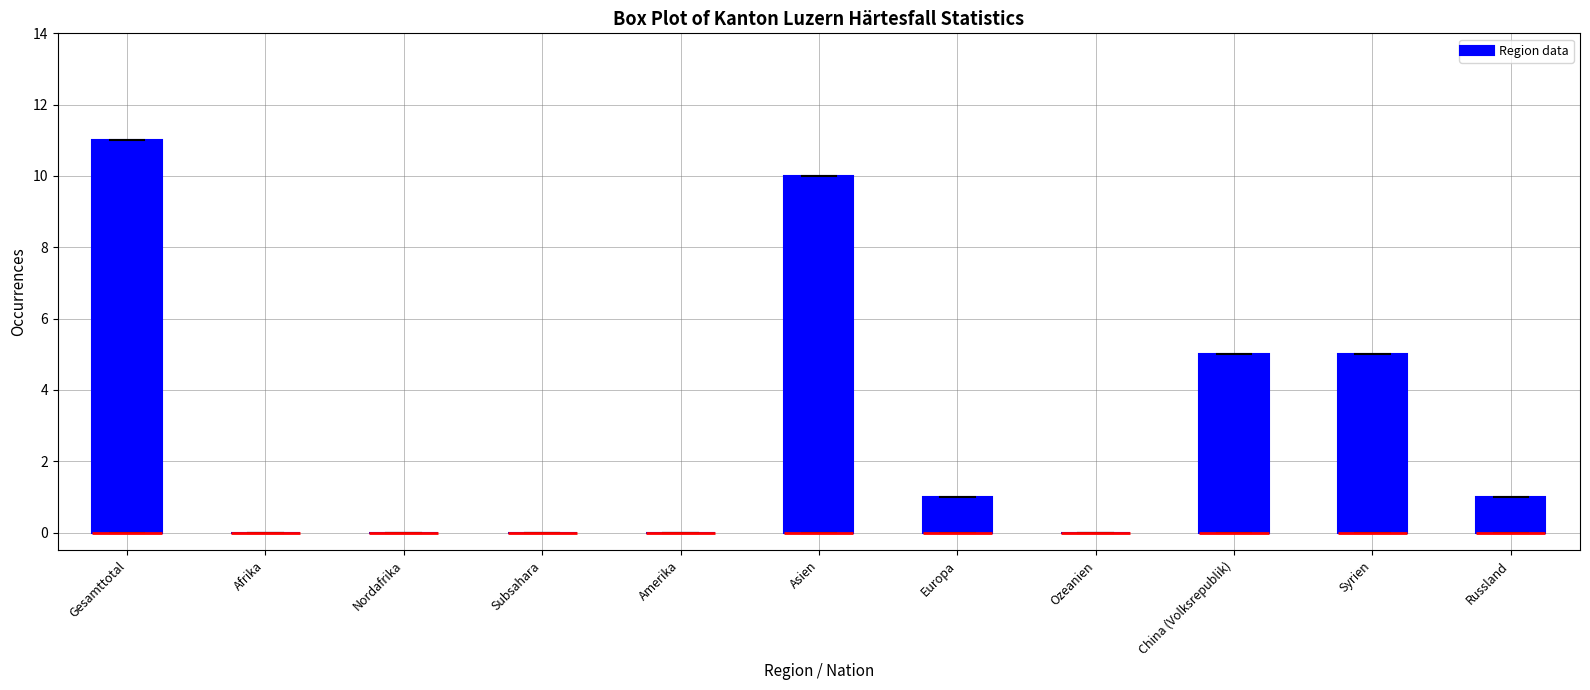

Reading left to right, transcribe this box plot: for each box, give where its median line is, the range the box spans, and where its two whiskers end, as read against the y-axis. The values are not printed on the chart, so give them approximately, as read against the axis.

Gesamttotal: median 0 (drawn on the box's lower edge), box 0 to 11, whiskers 0 to 11
Afrika: box collapsed to a line at 0, whiskers 0 to 0
Nordafrika: box collapsed to a line at 0, whiskers 0 to 0
Subsahara: box collapsed to a line at 0, whiskers 0 to 0
Amerika: box collapsed to a line at 0, whiskers 0 to 0
Asien: median 0 (drawn on the box's lower edge), box 0 to 10, whiskers 0 to 10
Europa: median 0 (drawn on the box's lower edge), box 0 to 1, whiskers 0 to 1
Ozeanien: box collapsed to a line at 0, whiskers 0 to 0
China (Volksrepublik): median 0 (drawn on the box's lower edge), box 0 to 5, whiskers 0 to 5
Syrien: median 0 (drawn on the box's lower edge), box 0 to 5, whiskers 0 to 5
Russland: median 0 (drawn on the box's lower edge), box 0 to 1, whiskers 0 to 1